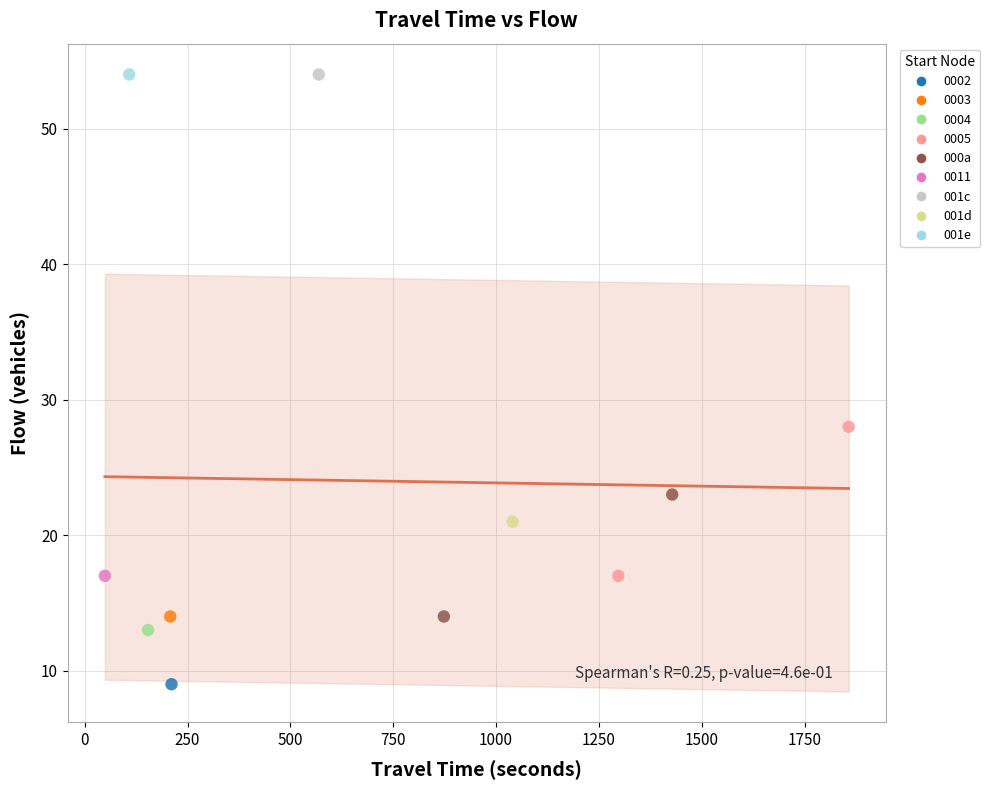

What are all the series names shown in the legend?

0002, 0003, 0004, 0005, 000a, 0011, 001c, 001d, 001e